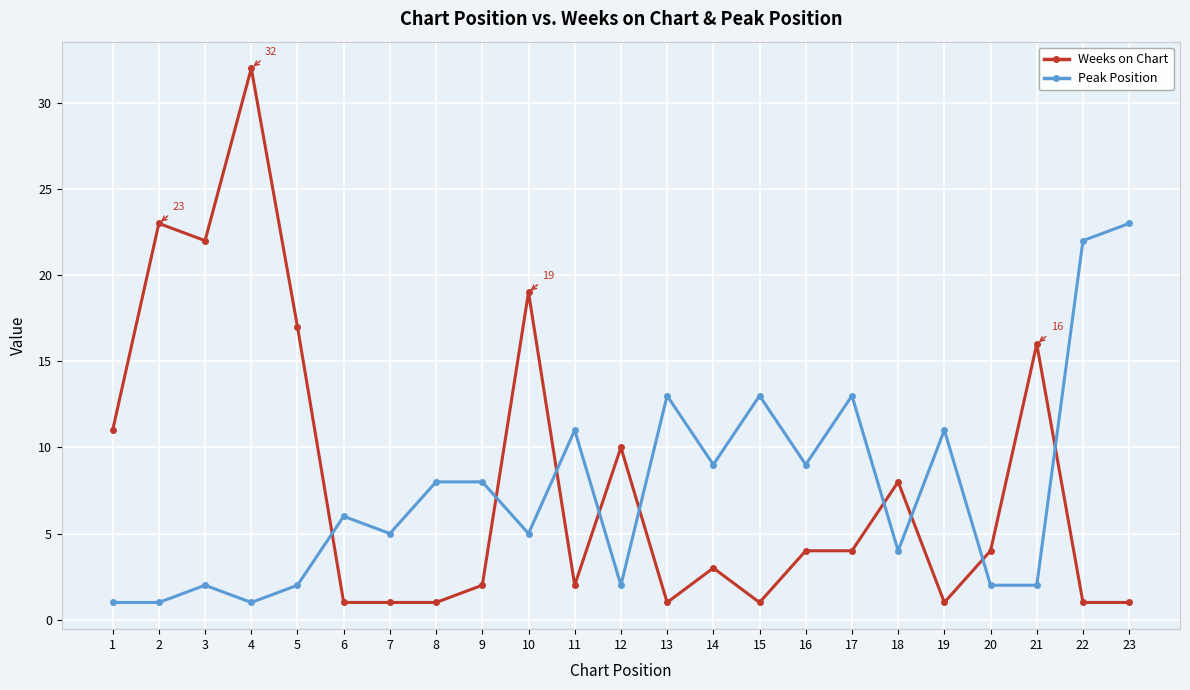

What are all the series names shown in the legend?

Weeks on Chart, Peak Position